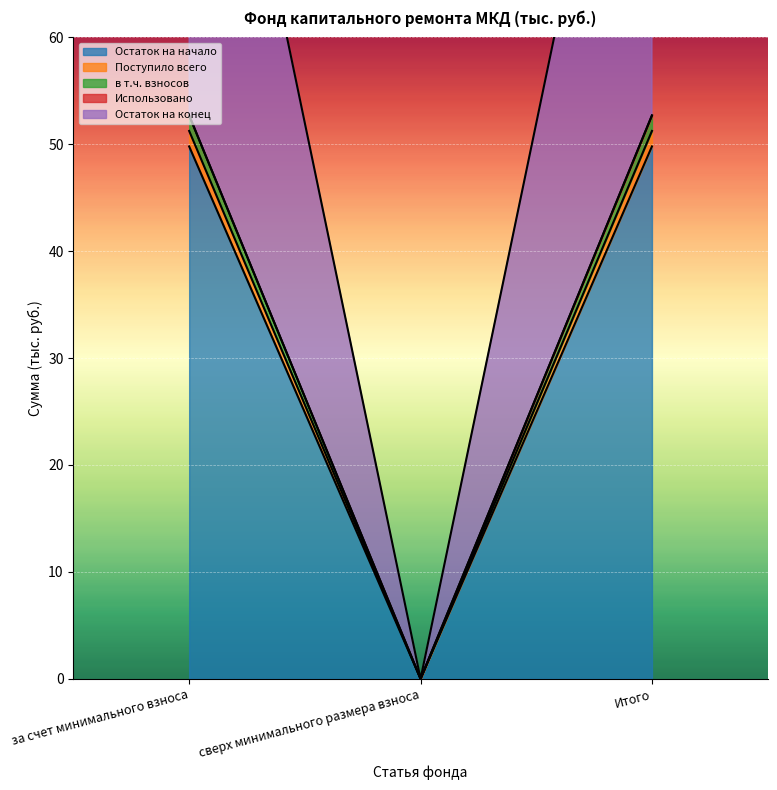

How many values in Остаток на начало are above zero?

2